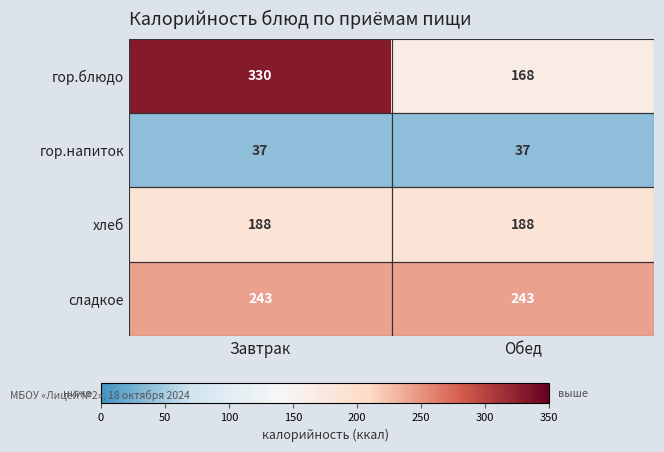

What is the difference between the highest and lowest values at Завтрак?

293